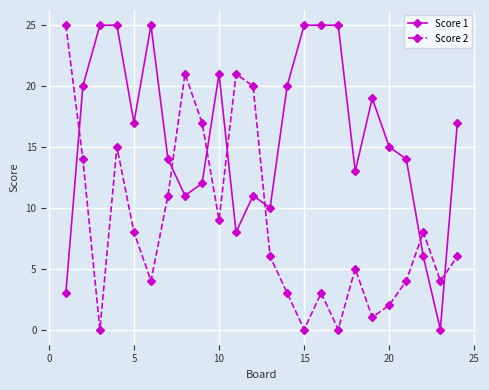

What is the maximum value shown in the chart?

25